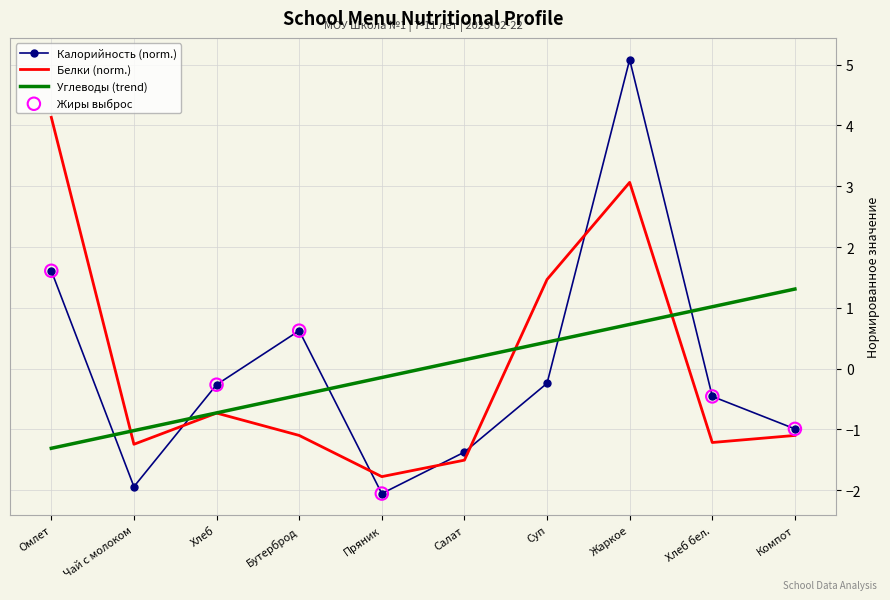

What is the total value across all series at Хлеб бел.?

-0.7